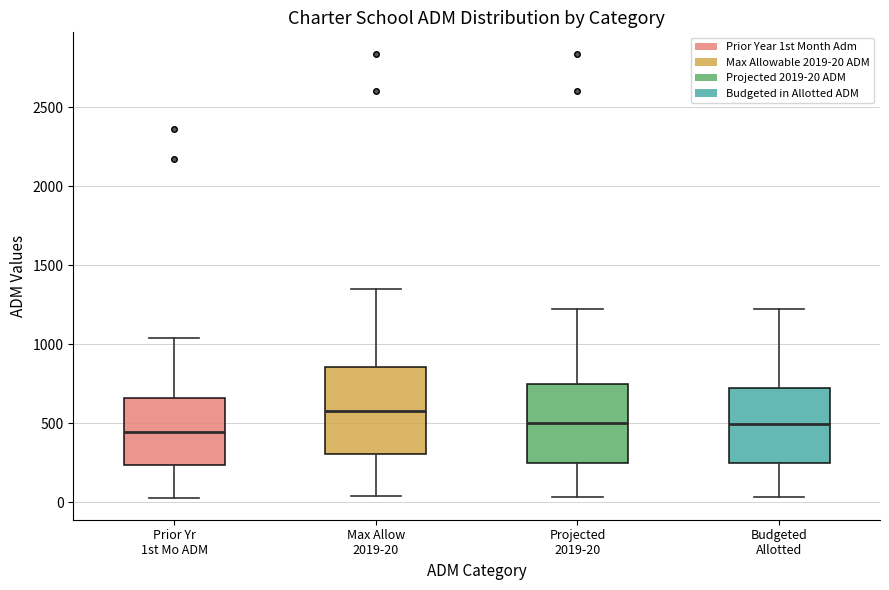

Where does the upper whisker of the box for Max Allow 2019-20 end on the y-axis? The values are not printed on the chart, so give them approximately, as read against the axis.

1350